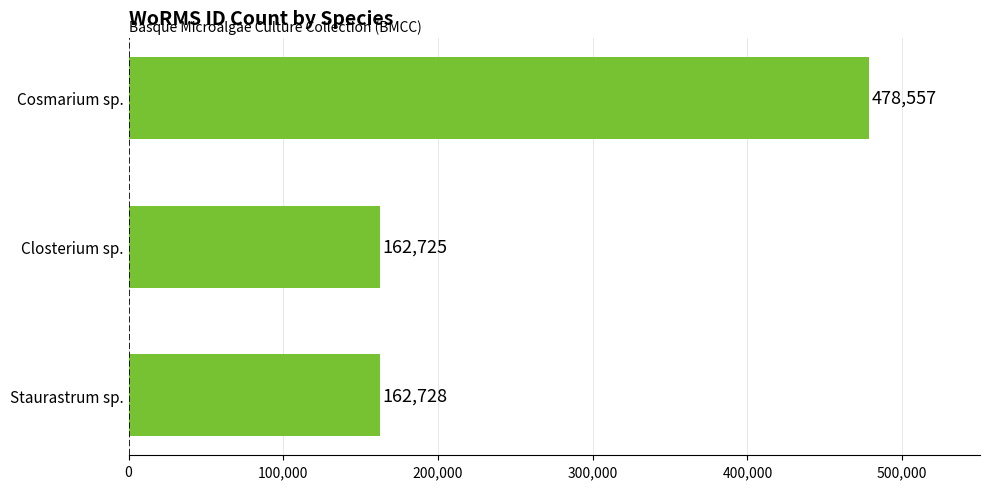

How many data points does each series have?

3